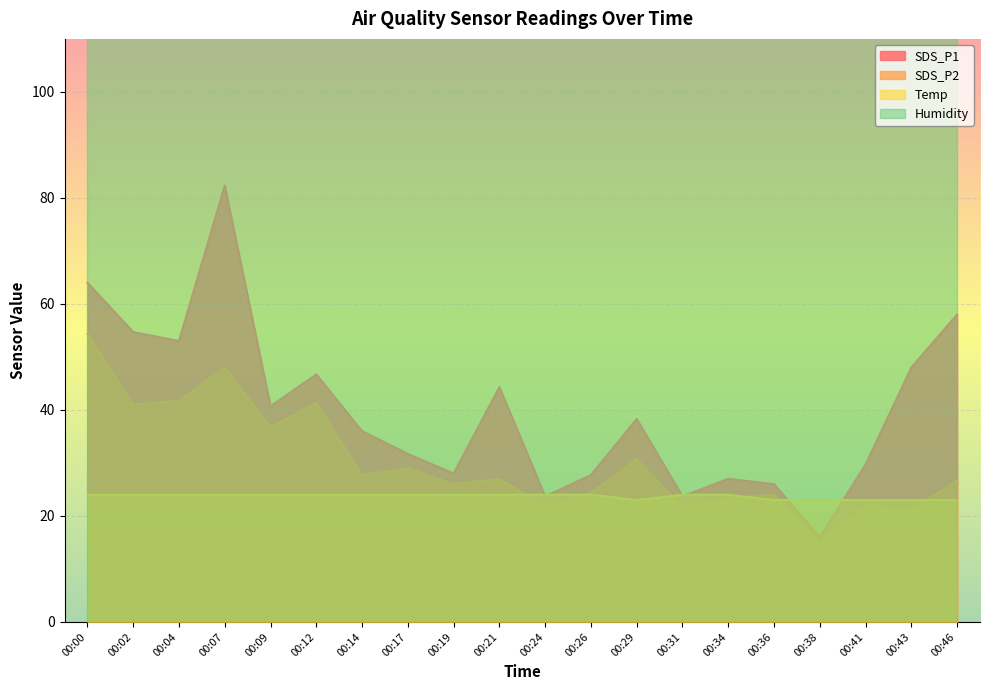

Which series changed the most between 00:24 and 00:46?

SDS_P1